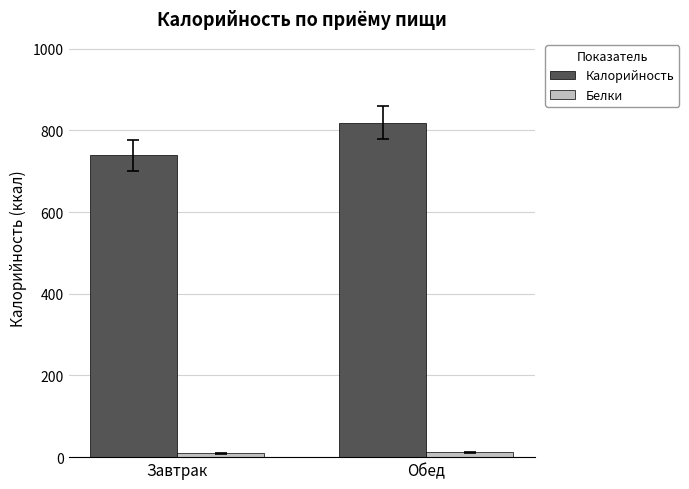

At which category is the sum across all series the highest?

Обед